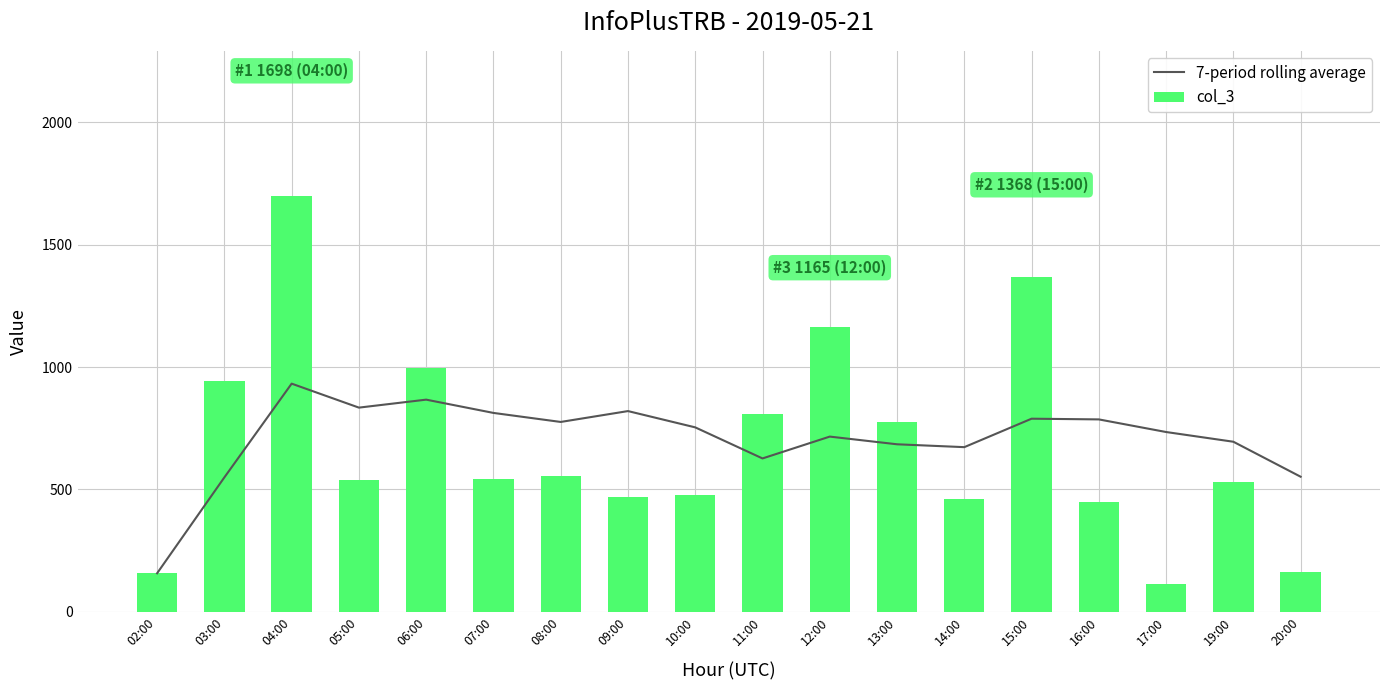

List the labels in order of 7-period rolling average value, largest first.

04:00, 06:00, 05:00, 09:00, 07:00, 15:00, 16:00, 08:00, 10:00, 17:00, 12:00, 19:00, 13:00, 14:00, 11:00, 20:00, 03:00, 02:00